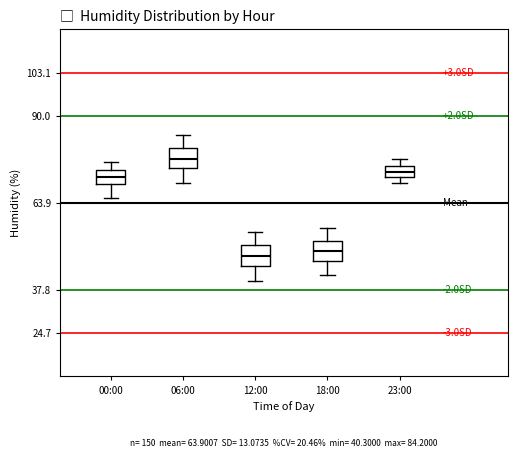

Which box's median line is the highest?

06:00